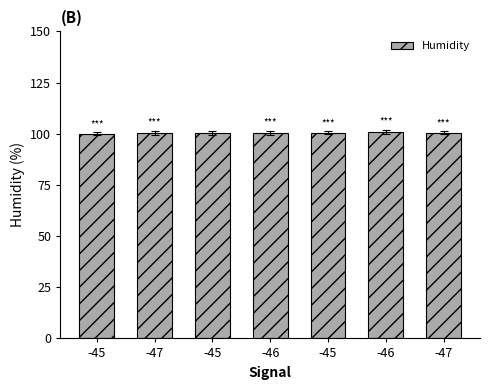

How many categories are shown in the chart?

7